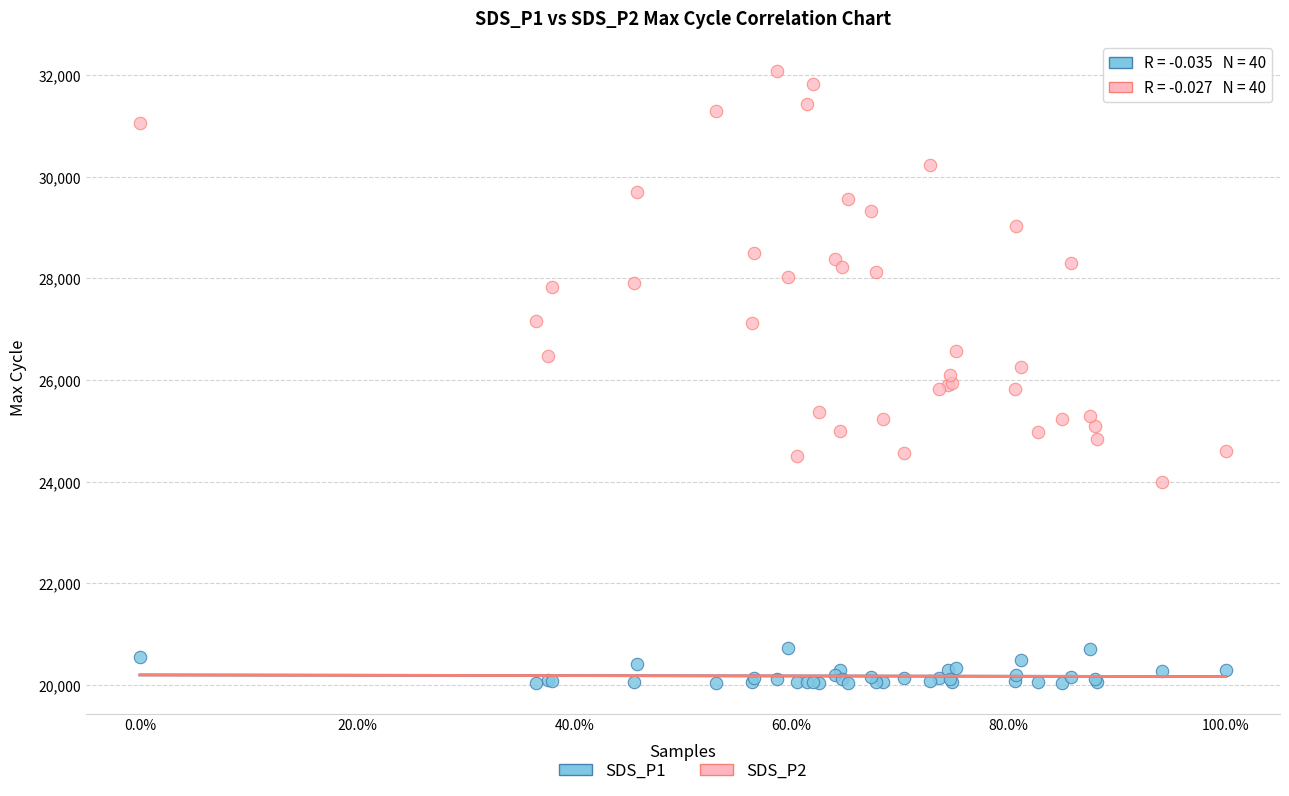

Which series has the largest Y range (max minus min)?

SDS_P2